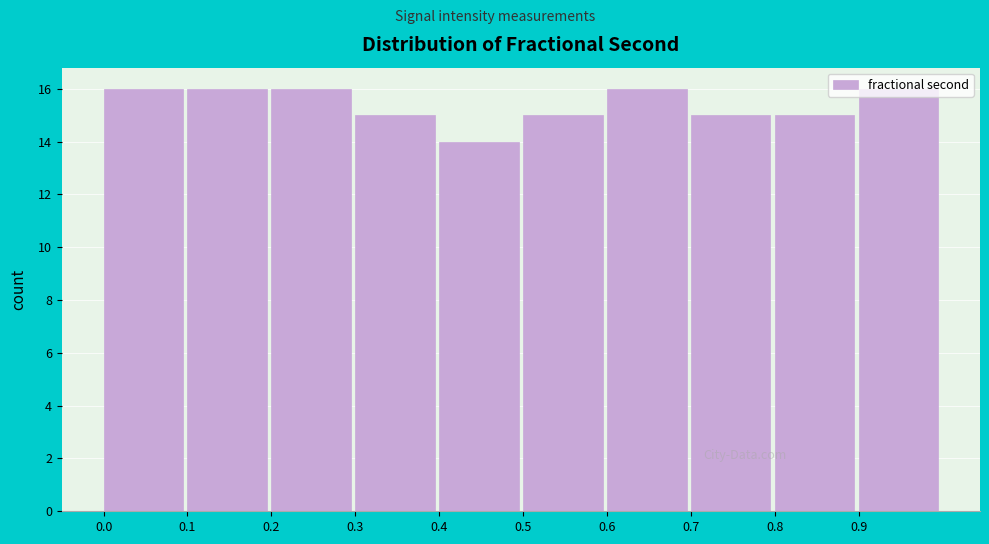

Reading left to right, list every bar in this chart as the range it spans on the x-axis followed by its height. Neither the bar edges nor the heights are printed on the chart, so give them approximately, as read against the axes.

0.01 to 0.11: 16
0.11 to 0.21: 16
0.21 to 0.31: 16
0.31 to 0.40: 15
0.40 to 0.50: 14
0.50 to 0.60: 15
0.60 to 0.70: 16
0.70 to 0.80: 15
0.80 to 0.90: 15
0.90 to 1.00: 16